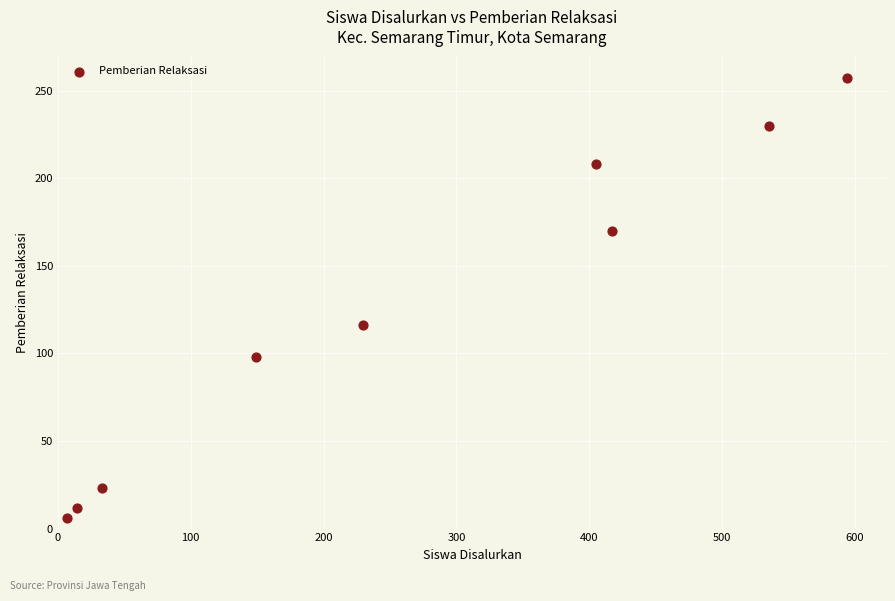

What Y value in the scatter plot is closest to 131?

116